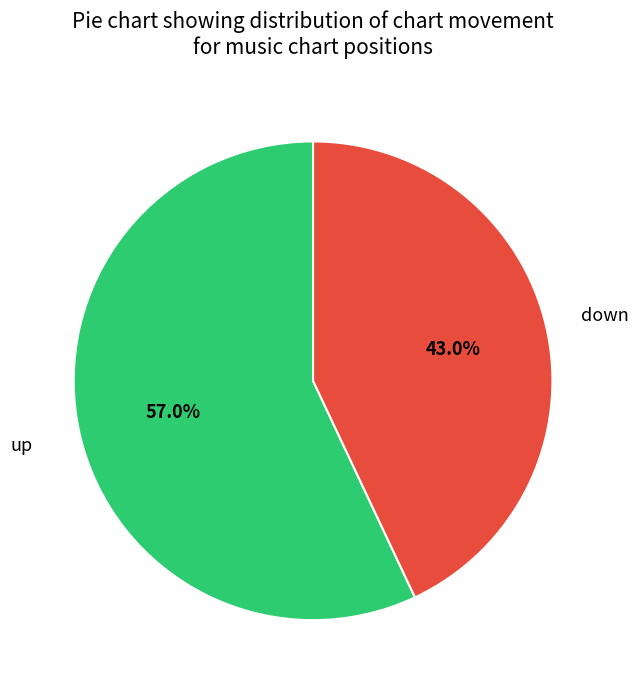

Is there any slice that represents more than half of the pie?

Yes